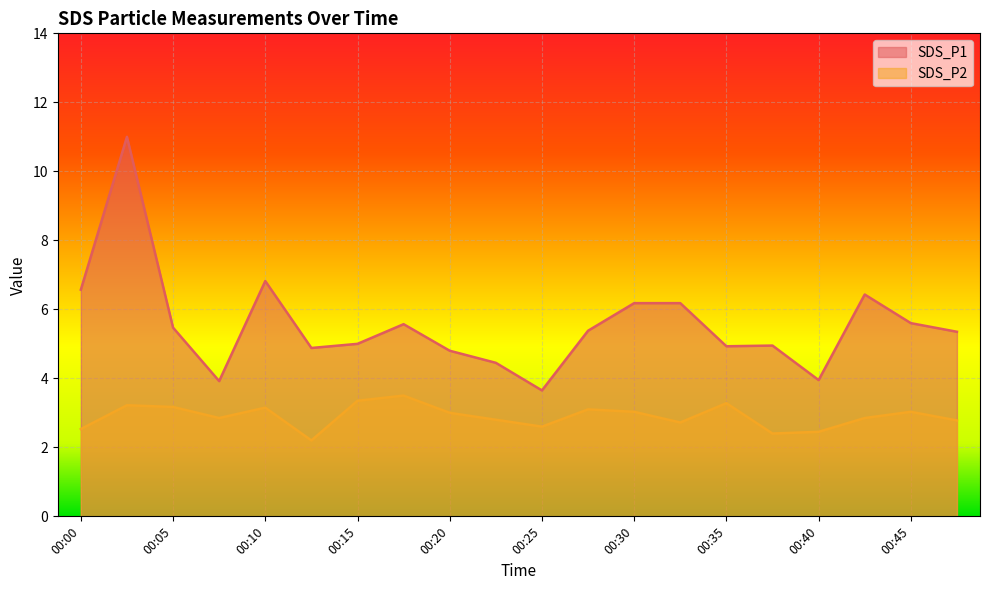

Count the number of categories in the chart.

20